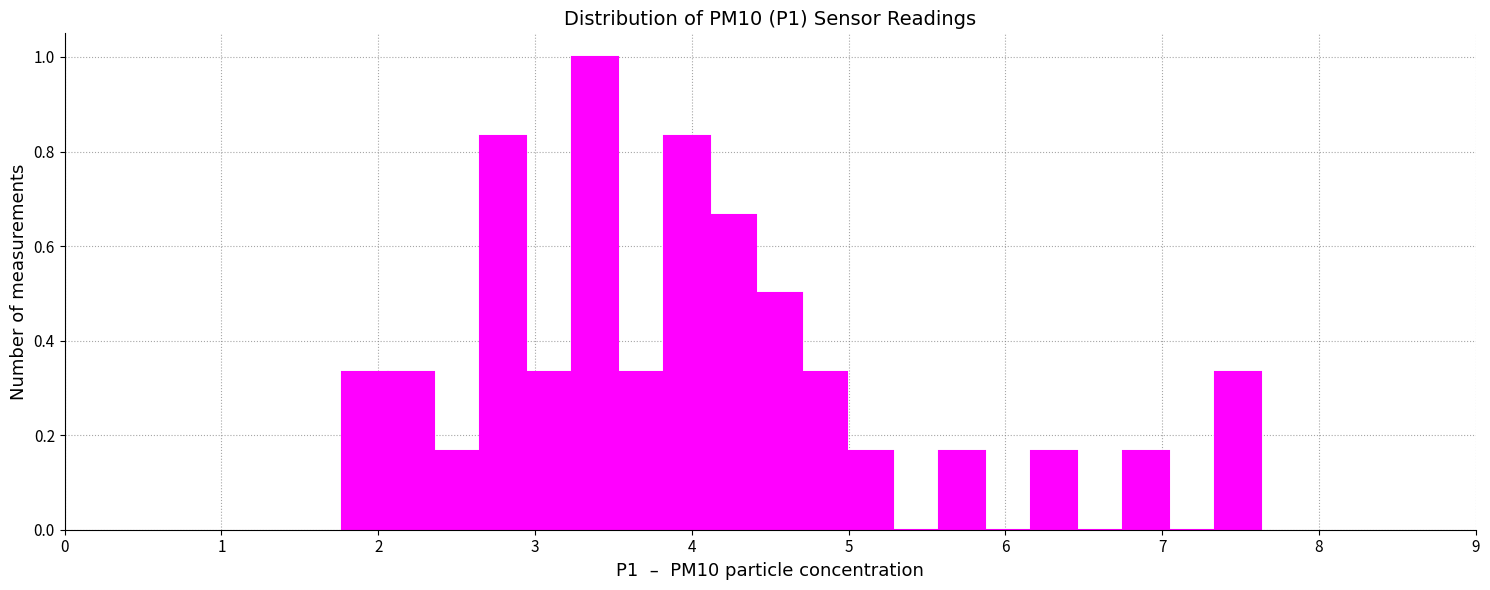

Around what value on the x-axis is the tallest bar? Give the approximate position of its centre, as read against the axis.

3.4